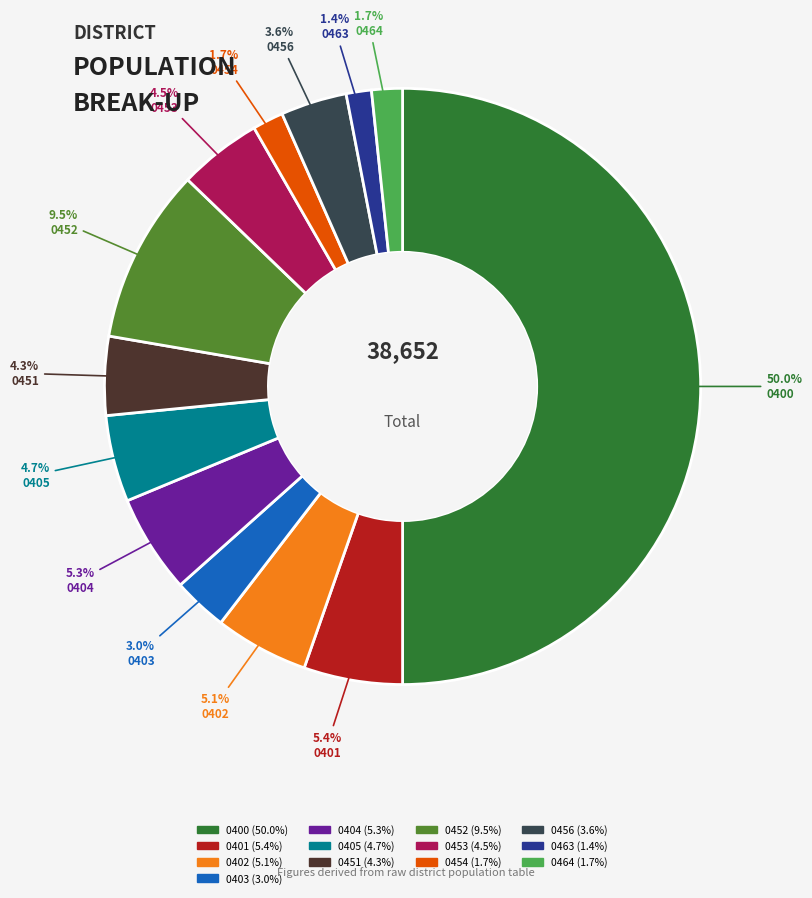

Which category has the biggest portion of the pie?

0400